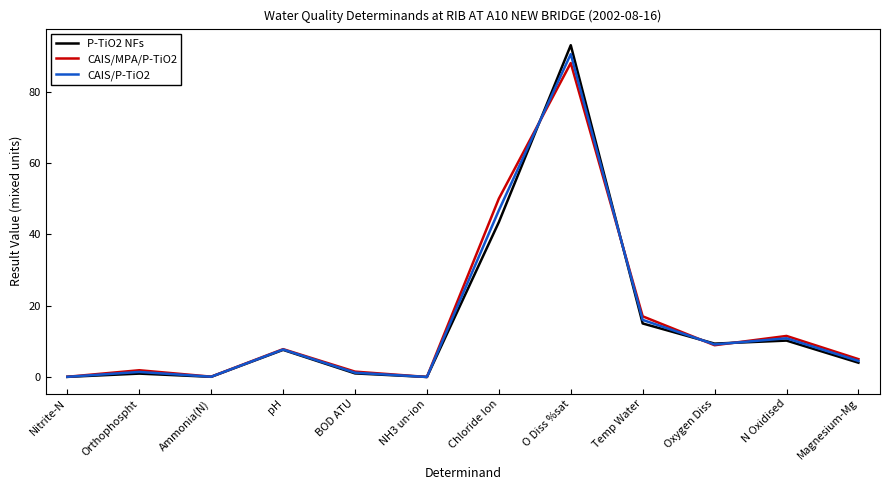

Is the value of P-TiO2 NFs at Chloride Ion greater than the value of CAIS/MPA/P-TiO2 at pH?

Yes